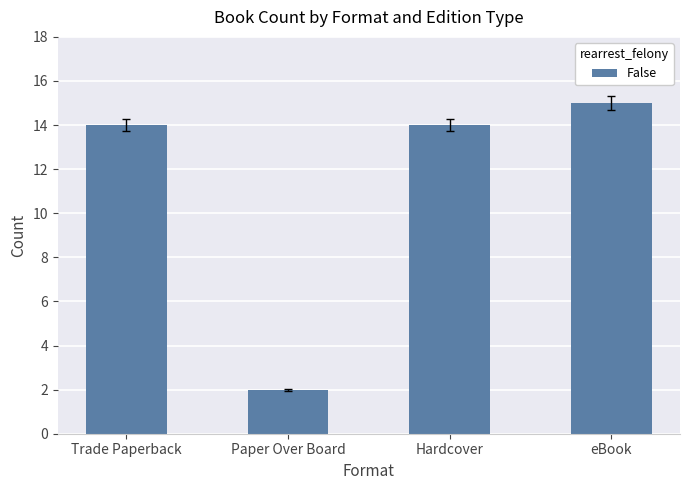

Reading right to left, transcribe all the data shown in this chart.

15	14	2	14